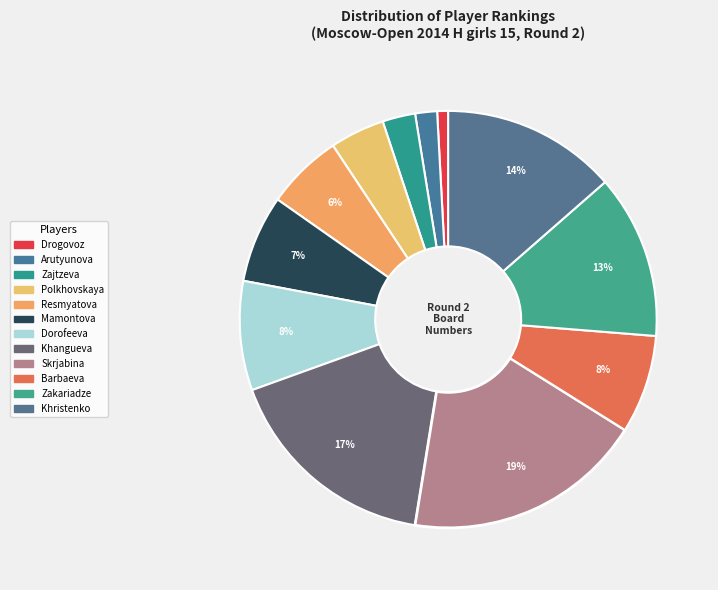

Count the number of slices in the pie.

12